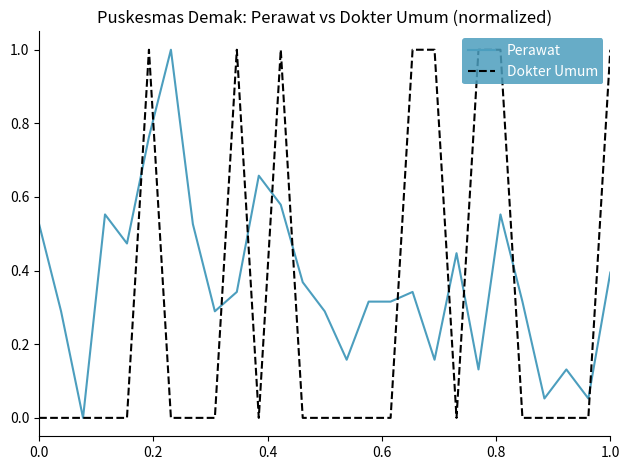

Which series has the largest total across all categories?

Perawat